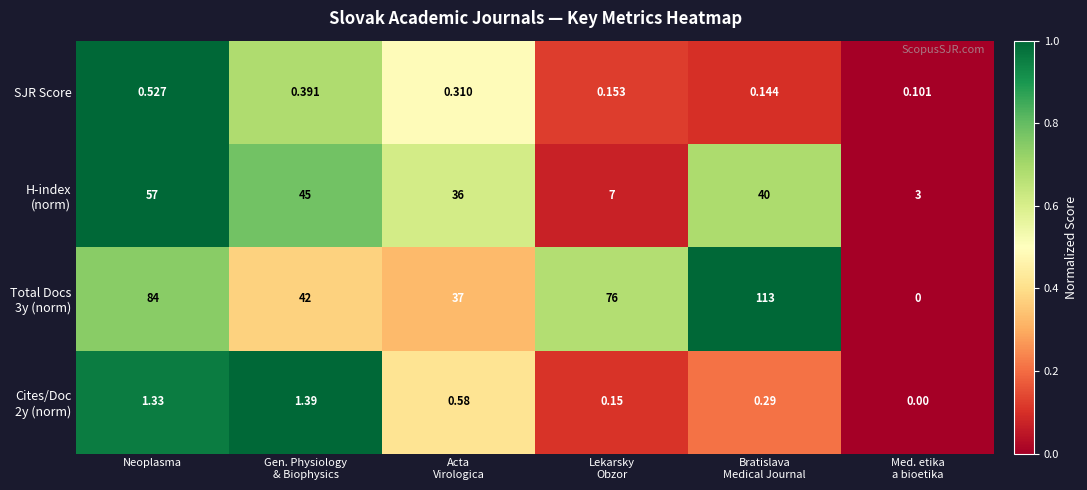

At which label does SJR Score reach its peak?

Neoplasma